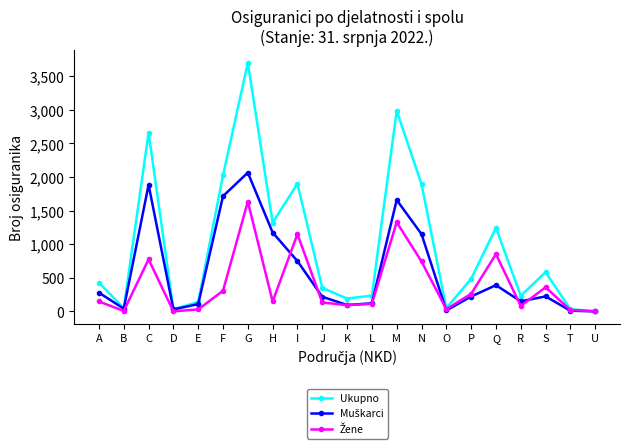

At which category is the sum across all series the highest?

G